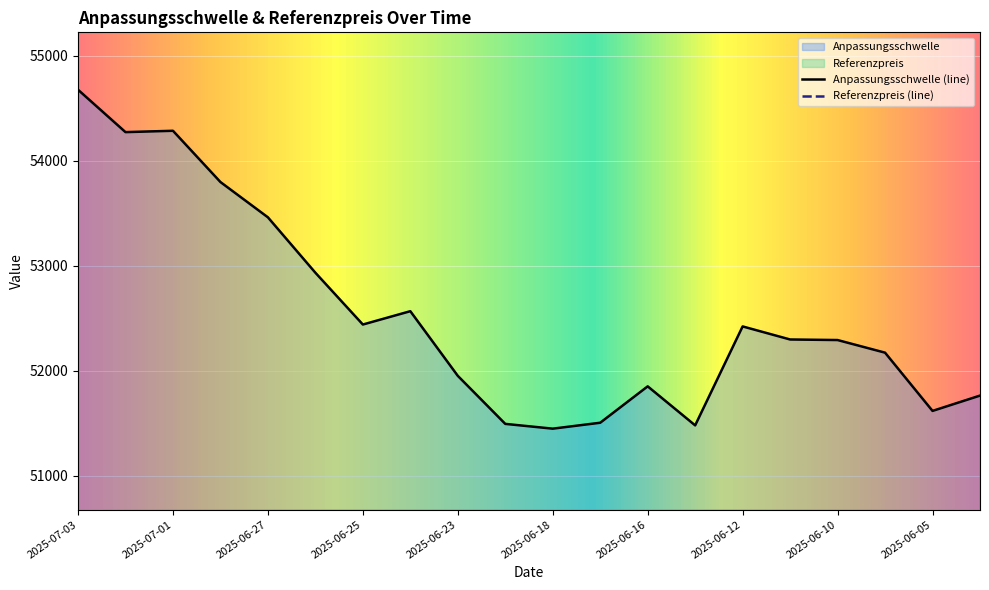

True or false: Kapitalwert has more than 0 interior local peaks.

True